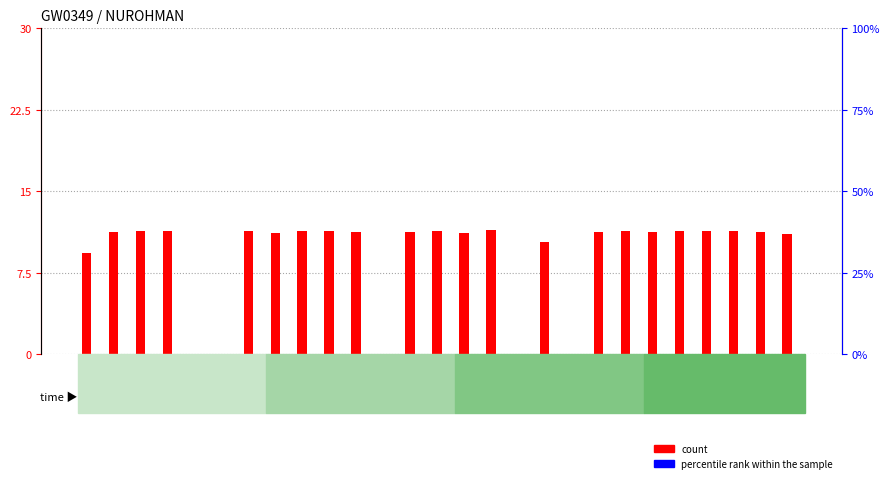

Reading left to right, extract all data points from this chart.

count: 9.3	11.2	11.4	11.4	0.0	0.0	11.3	11.2	11.4	11.3	11.2	0.0	11.3	11.3	11.2	11.4	0.0	10.3	0.0	11.3	11.4	11.3	11.3	11.3	11.3	11.2	11.1
percentile rank within the sample: 0.0	0.0	0.0	0.0	0.0	0.0	0.0	0.0	0.0	0.0	0.0	0.0	0.0	0.0	0.0	0.0	0.0	0.0	0.0	0.0	0.0	0.0	0.0	0.0	0.0	0.0	0.0